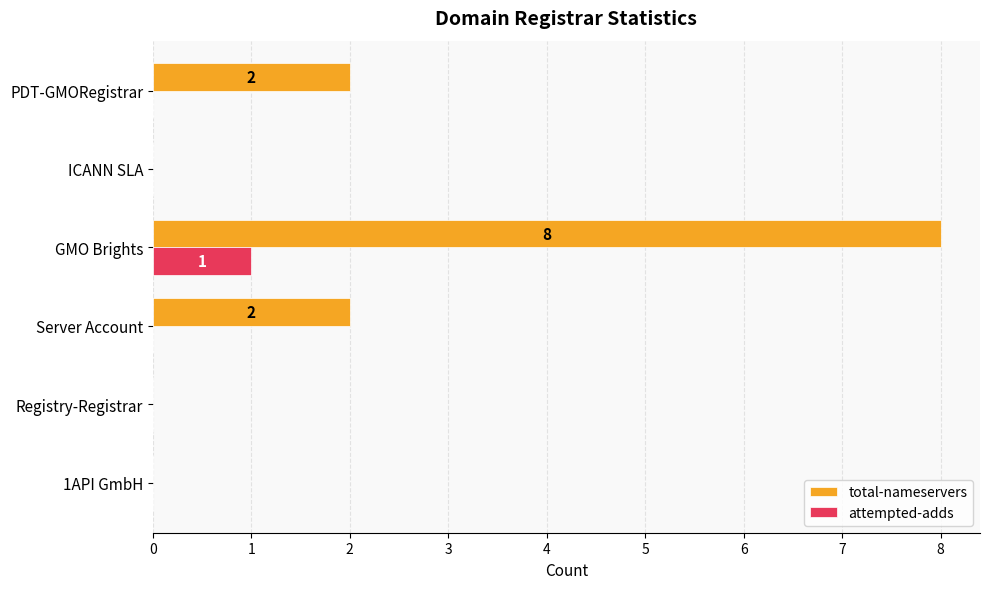

How many distinct data groups are displayed?

2